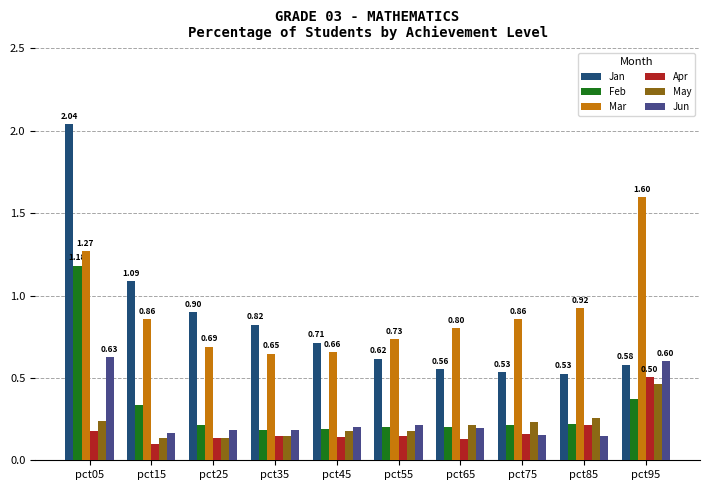

What is the total value across all series at pct85?

2.3